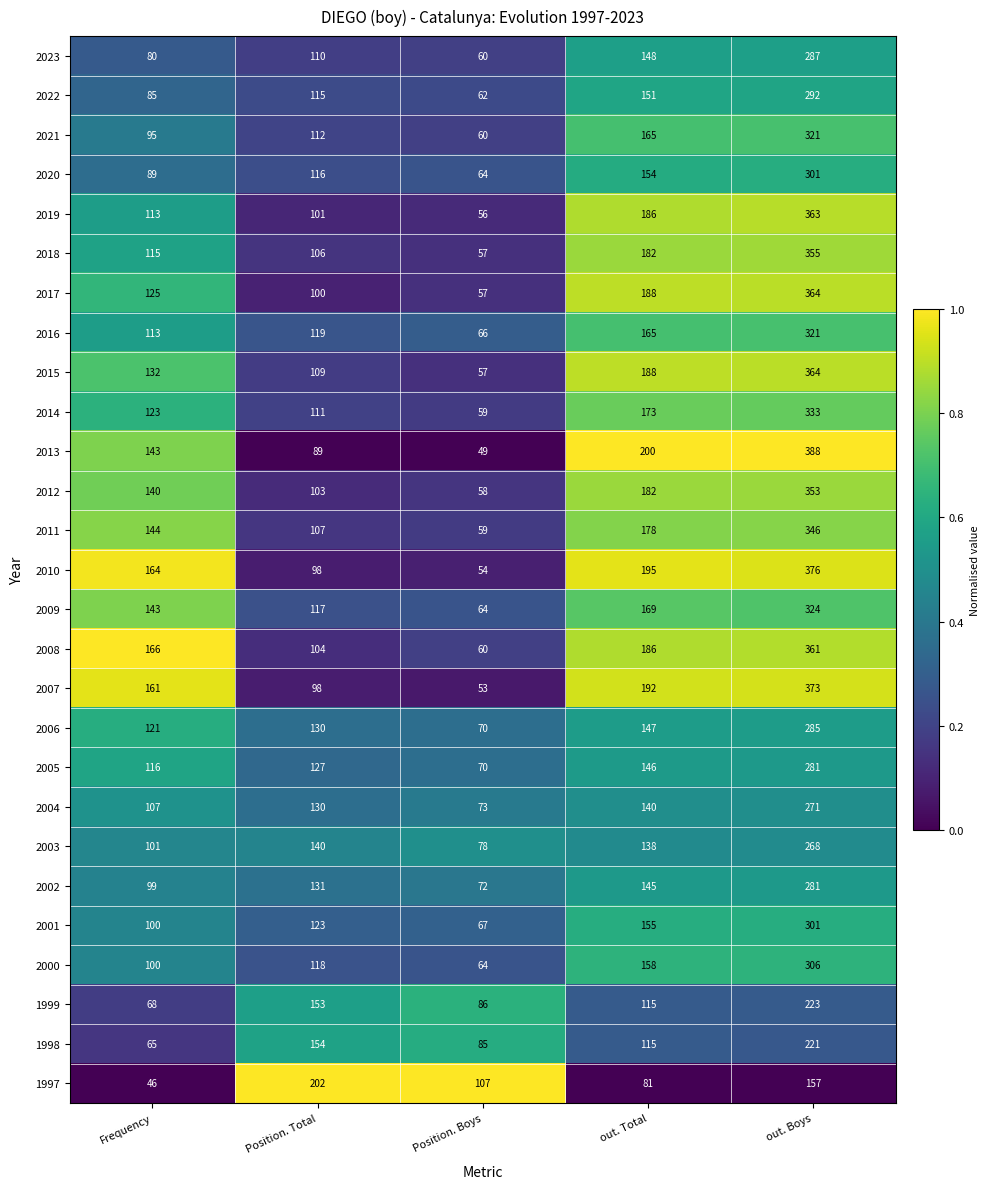

At which category is the sum across all series the highest?

out. Boys